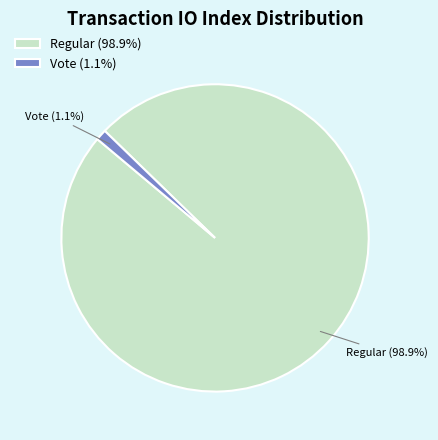

Rank the categories by value from highest to lowest.

Regular (98.9%), Vote (1.1%)